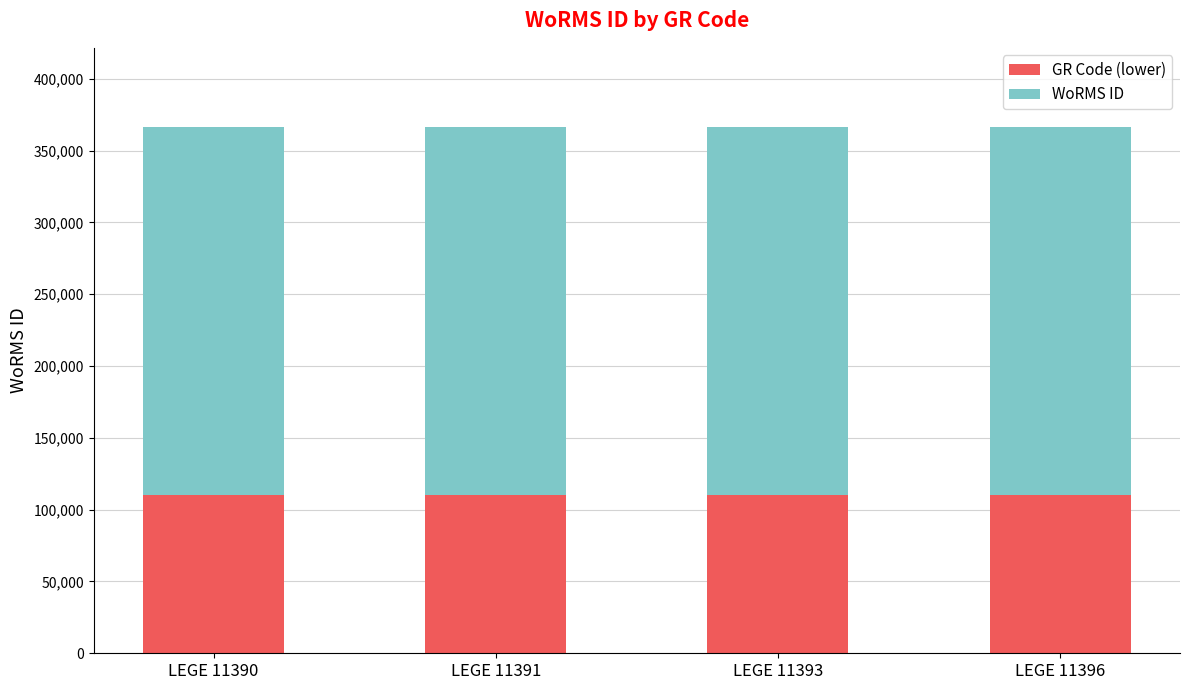

What is the total value across all series at LEGE 11390?

366598